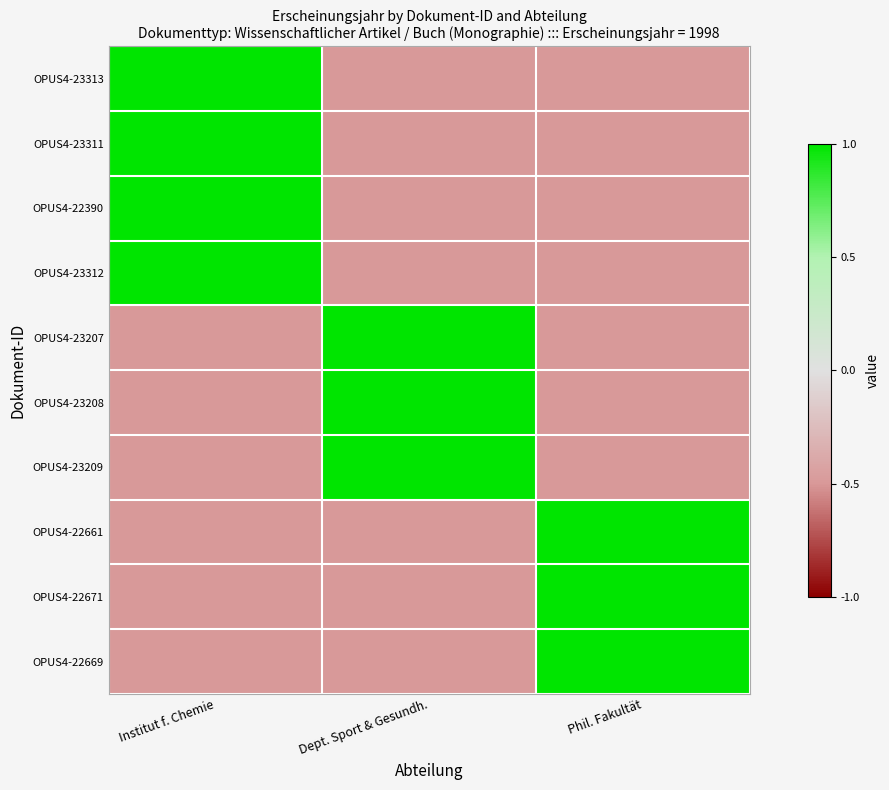

Reading right to left, what are all the values shown in this chart?

OPUS4-23313: Phil. Fakultät=-0.5	Dept. Sport & Gesundh.=-0.5	Institut f. Chemie=1.0
OPUS4-23311: Phil. Fakultät=-0.5	Dept. Sport & Gesundh.=-0.5	Institut f. Chemie=1.0
OPUS4-22390: Phil. Fakultät=-0.5	Dept. Sport & Gesundh.=-0.5	Institut f. Chemie=1.0
OPUS4-23312: Phil. Fakultät=-0.5	Dept. Sport & Gesundh.=-0.5	Institut f. Chemie=1.0
OPUS4-23207: Phil. Fakultät=-0.5	Dept. Sport & Gesundh.=1.0	Institut f. Chemie=-0.5
OPUS4-23208: Phil. Fakultät=-0.5	Dept. Sport & Gesundh.=1.0	Institut f. Chemie=-0.5
OPUS4-23209: Phil. Fakultät=-0.5	Dept. Sport & Gesundh.=1.0	Institut f. Chemie=-0.5
OPUS4-22661: Phil. Fakultät=1.0	Dept. Sport & Gesundh.=-0.5	Institut f. Chemie=-0.5
OPUS4-22671: Phil. Fakultät=1.0	Dept. Sport & Gesundh.=-0.5	Institut f. Chemie=-0.5
OPUS4-22669: Phil. Fakultät=1.0	Dept. Sport & Gesundh.=-0.5	Institut f. Chemie=-0.5